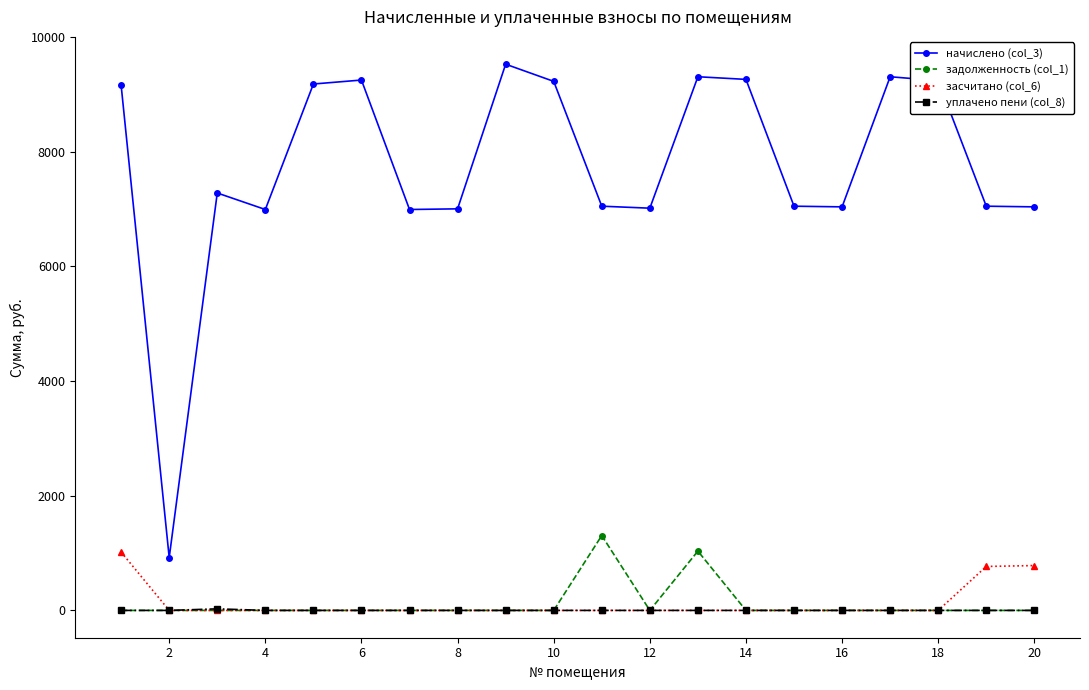

Which series has the widest spread of values?

начислено (col_3)